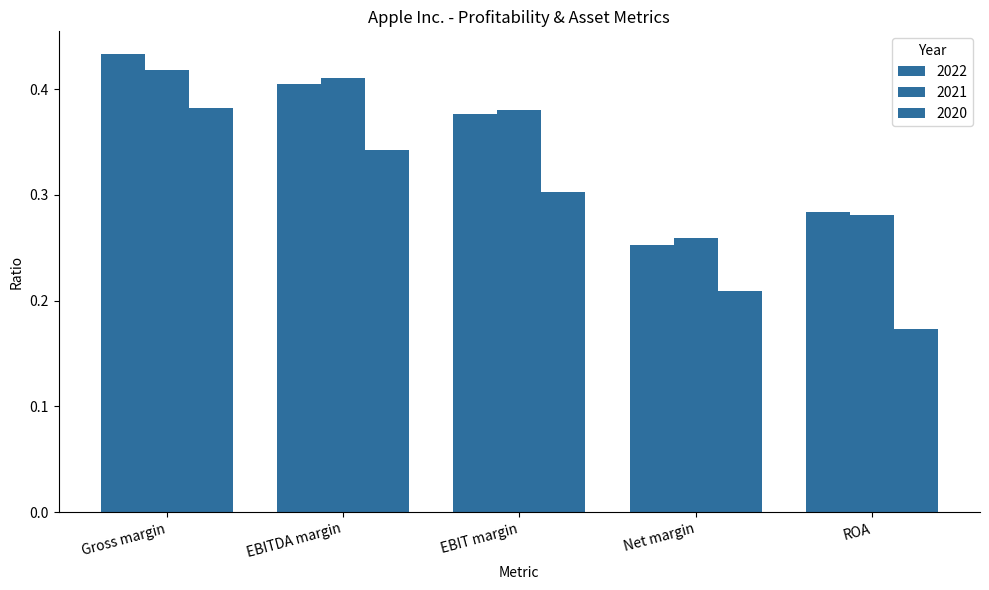

Which series has the largest range (max minus min)?

2020